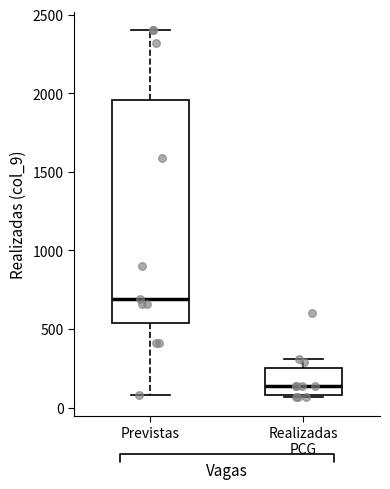

Reading left to right, read every box against the y-axis: the position of its median line, the range the box covers, and the ends of its whiskers. The values are not printed on the chart, so give them approximately, as read against the axis.

Previstas: median 700, box 550 to 1950, whiskers 100 to 2400
Realizadas PCG: median 150, box 100 to 250, whiskers 50 to 300